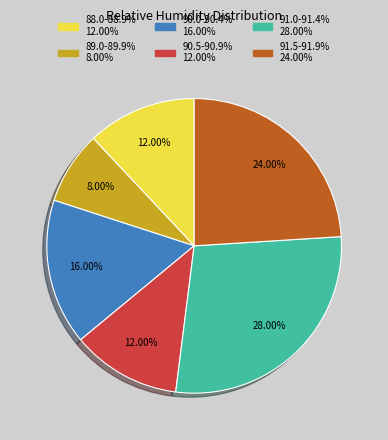

Is there a majority slice in this chart?

No